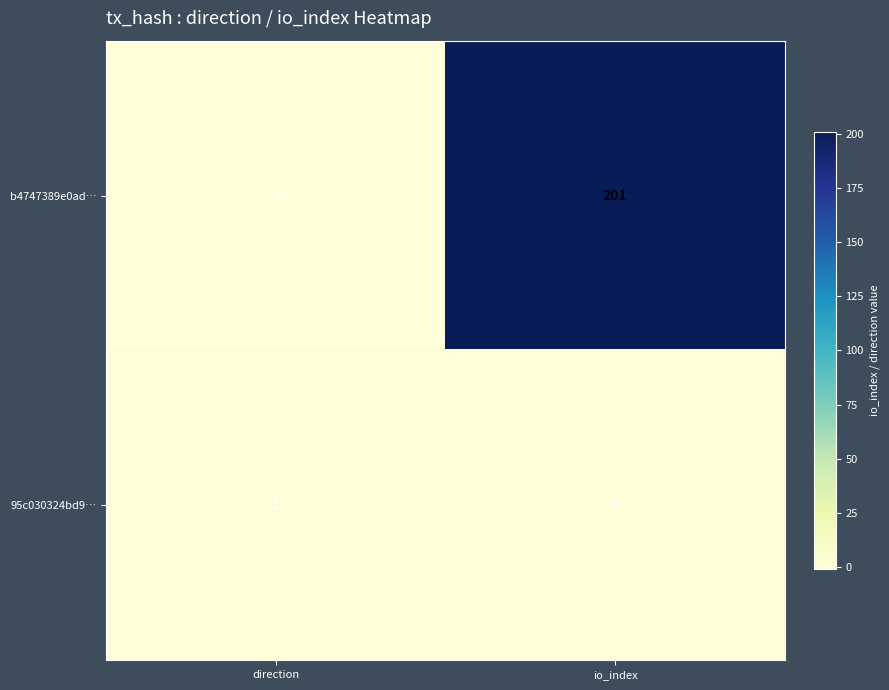

Which series has the largest total across all categories?

b4747389e0ad…